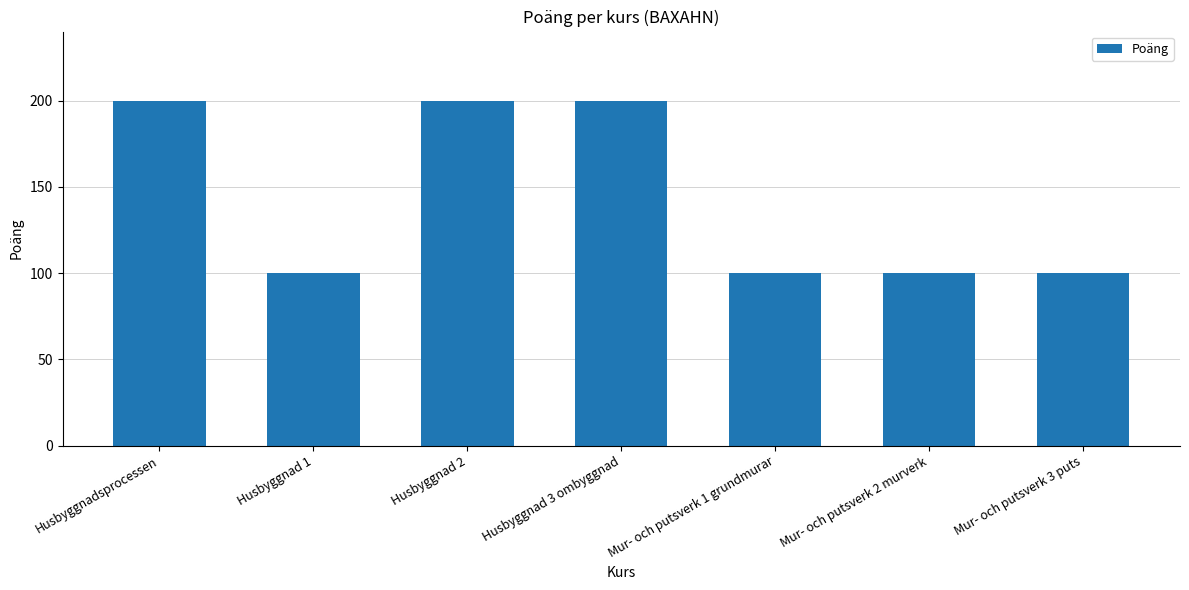

True or false: the data shows 100 at Husbyggnad 1.

True